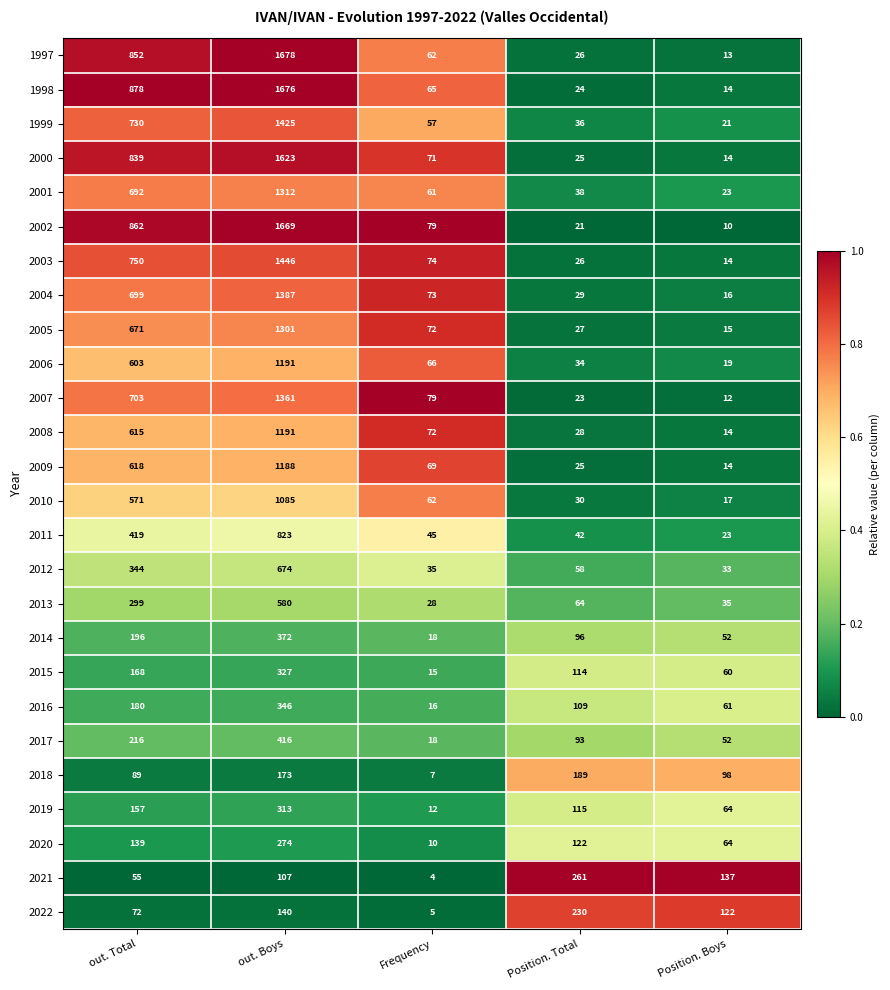

At which category is the sum across all series the highest?

out. Boys